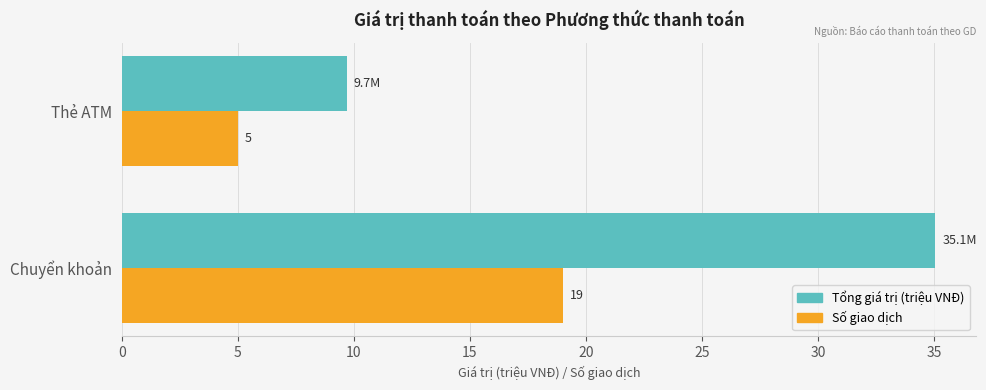

At which label is Tổng giá trị (triệu VNĐ) closest to 22?

Thẻ ATM